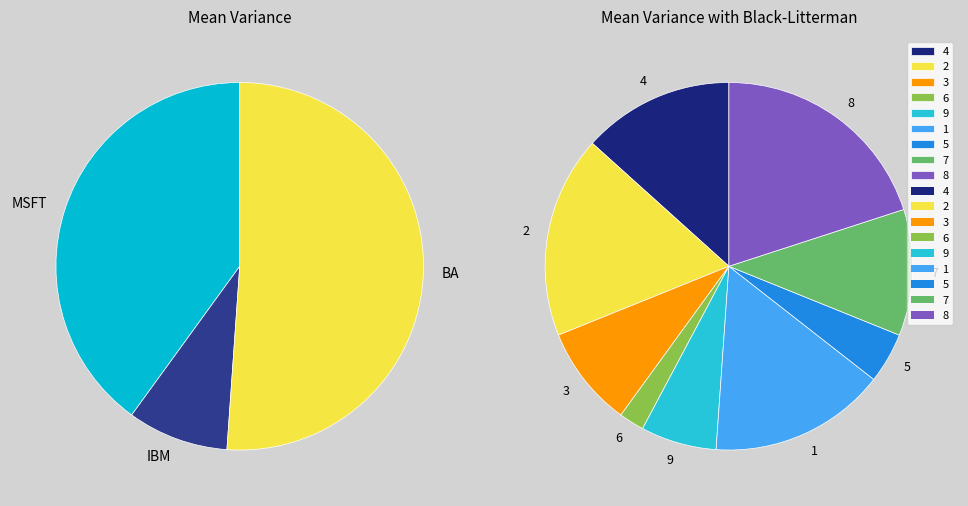

Is 9 the majority of the pie?

No